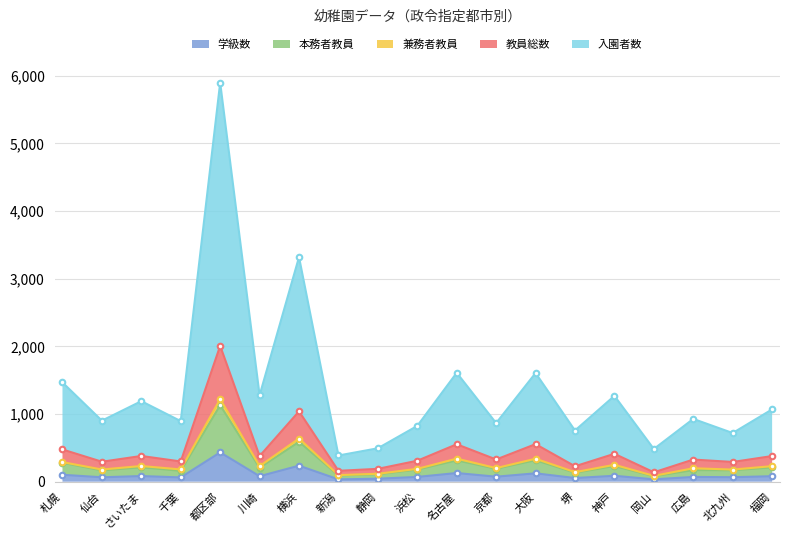

Does the chart have visible grid lines?

Yes